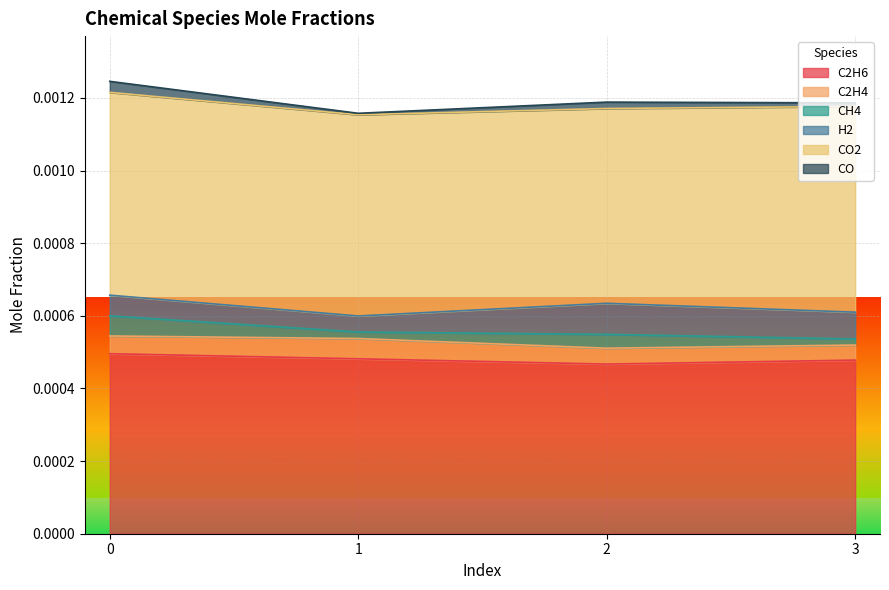

How many times do C2H4 and H2 cross each other?

2